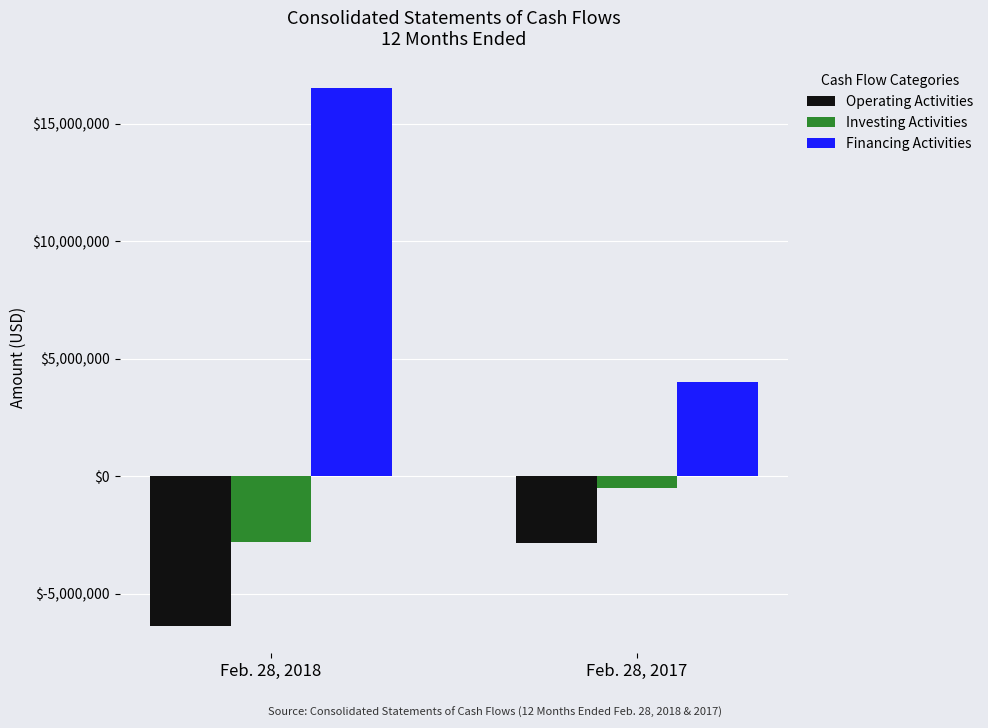

How many groups of bars are there?

2